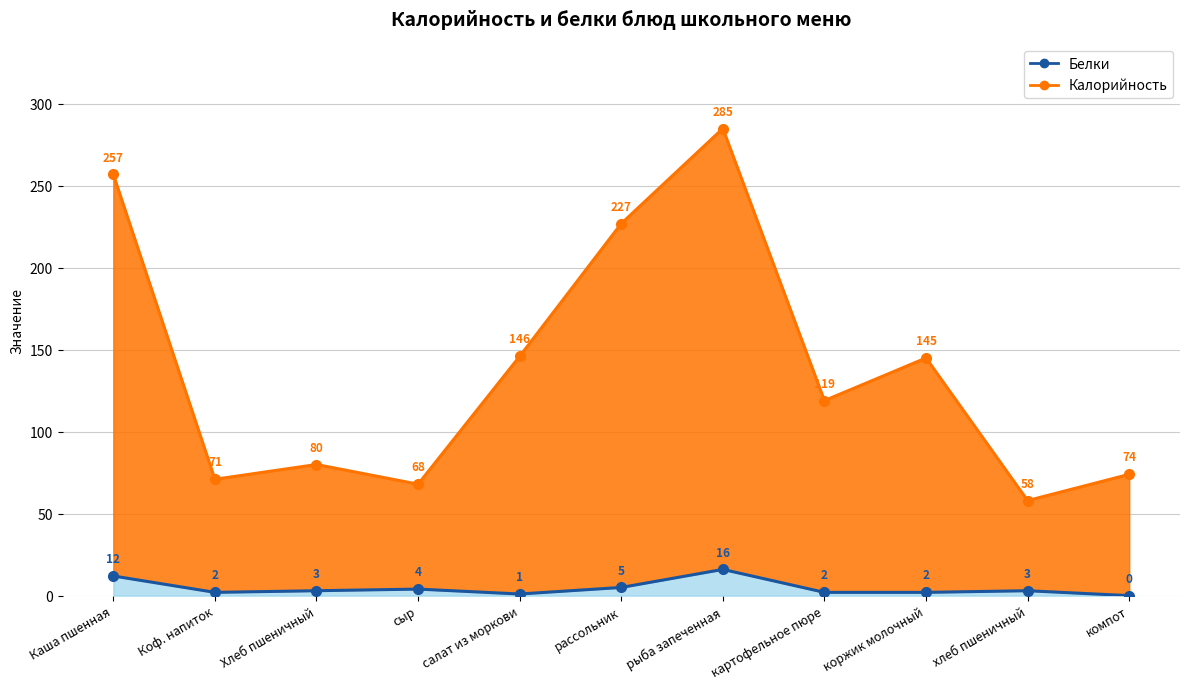

Which series has the largest total across all categories?

Калорийность (линия)